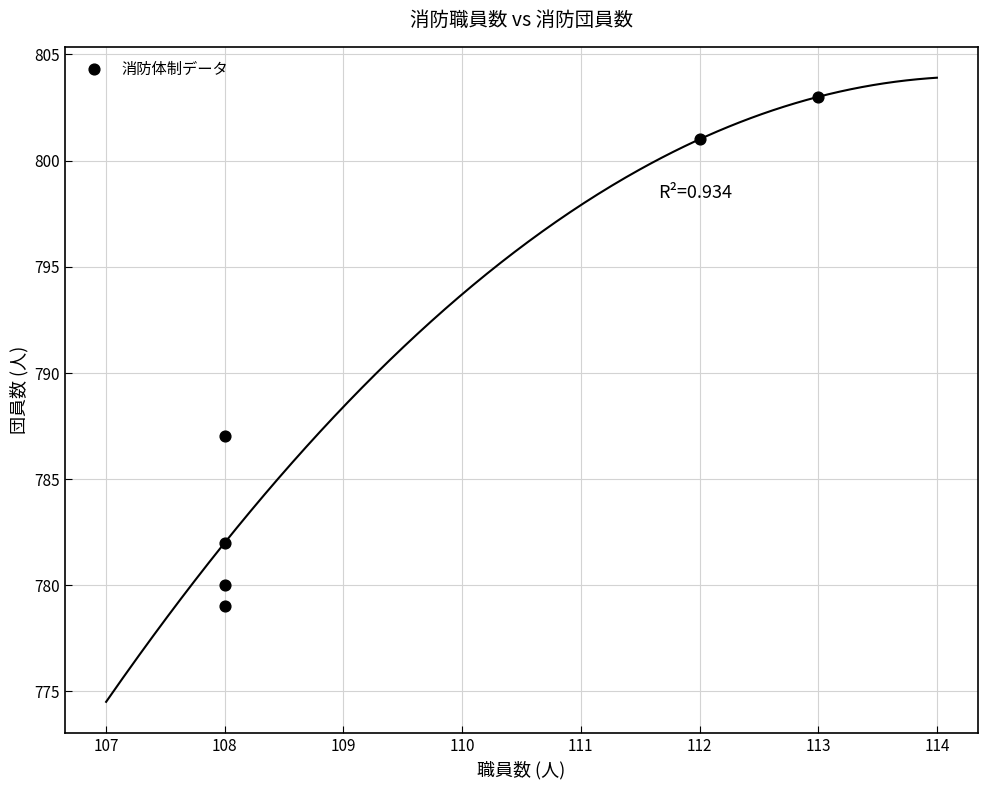

What Y value in the scatter plot is closest to 791?

787